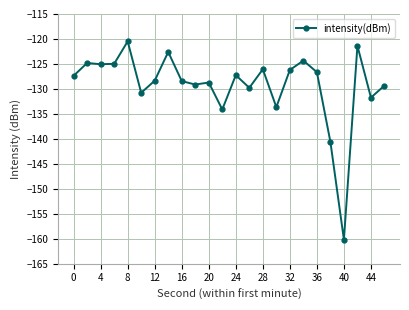

What is the maximum value shown in the chart?

-120.5